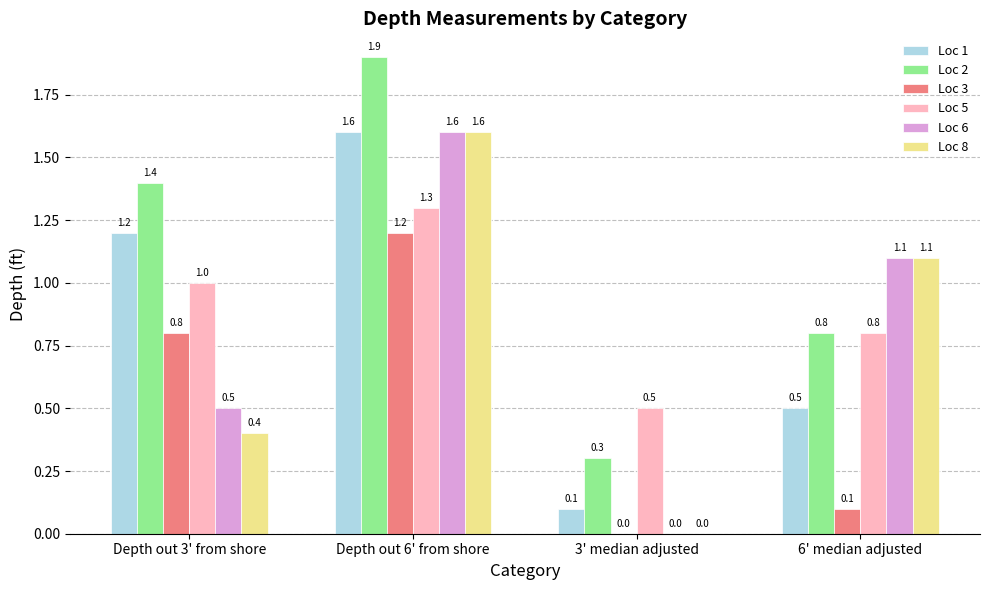

True or false: Loc 8 has a value of 0.0 at 3' median adjusted.

True